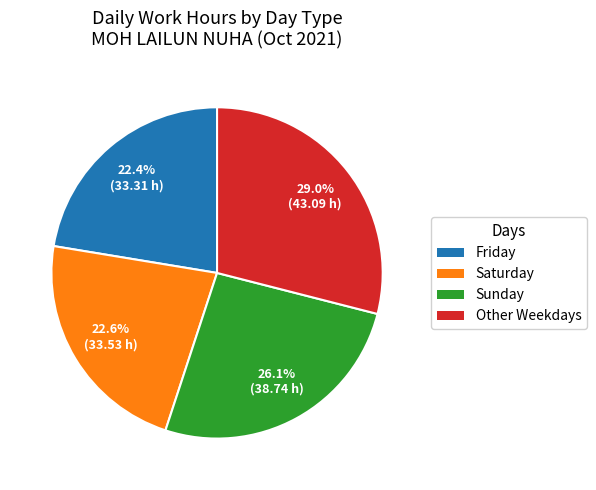

What is the largest slice in the pie chart?

Other Weekdays